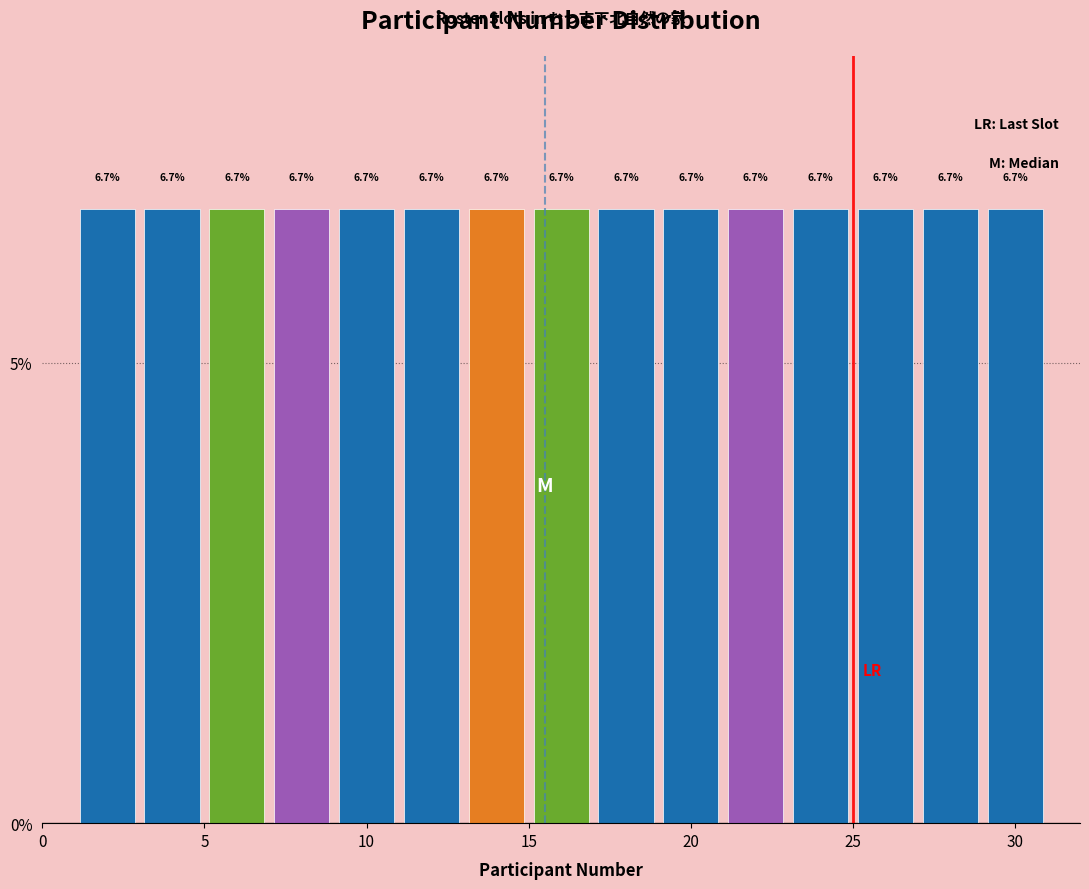

What is the height of the bar covering 15 to 17 on the x-axis?

6.7